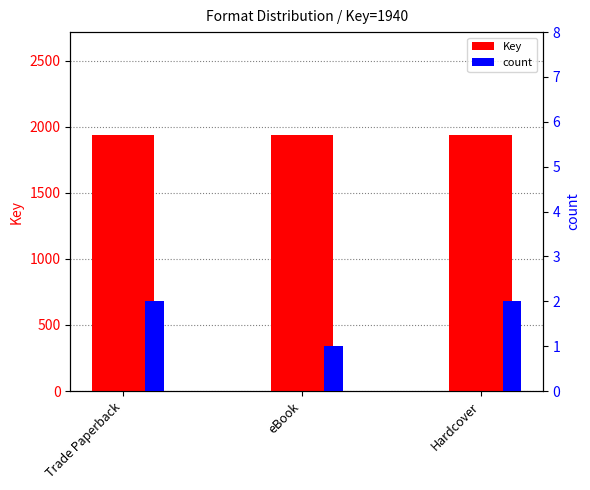

What is the spread (max minus min) of values at Trade Paperback?

1938